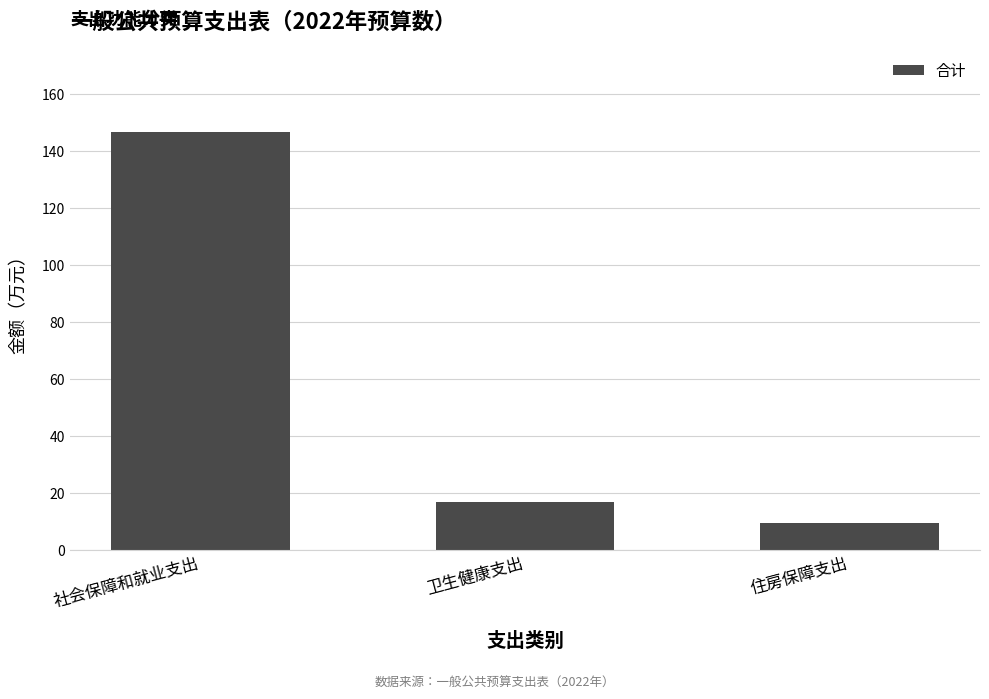

What is the label of the 3rd bar from the left?

住房保障支出